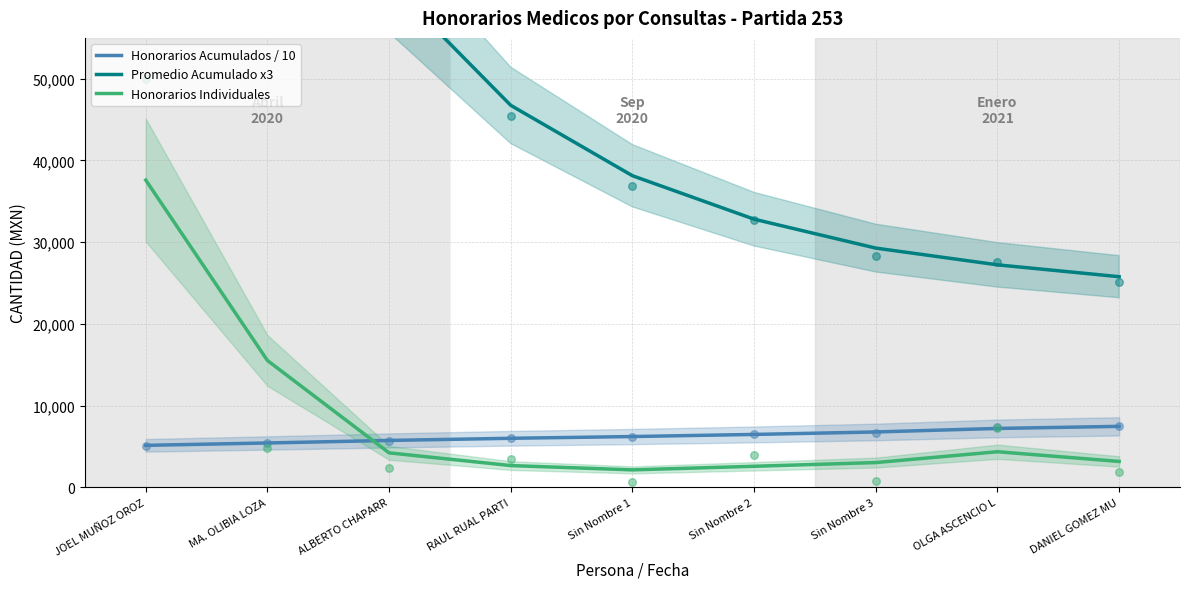

Which series has the largest total across all categories?

Promedio Acumulado x3